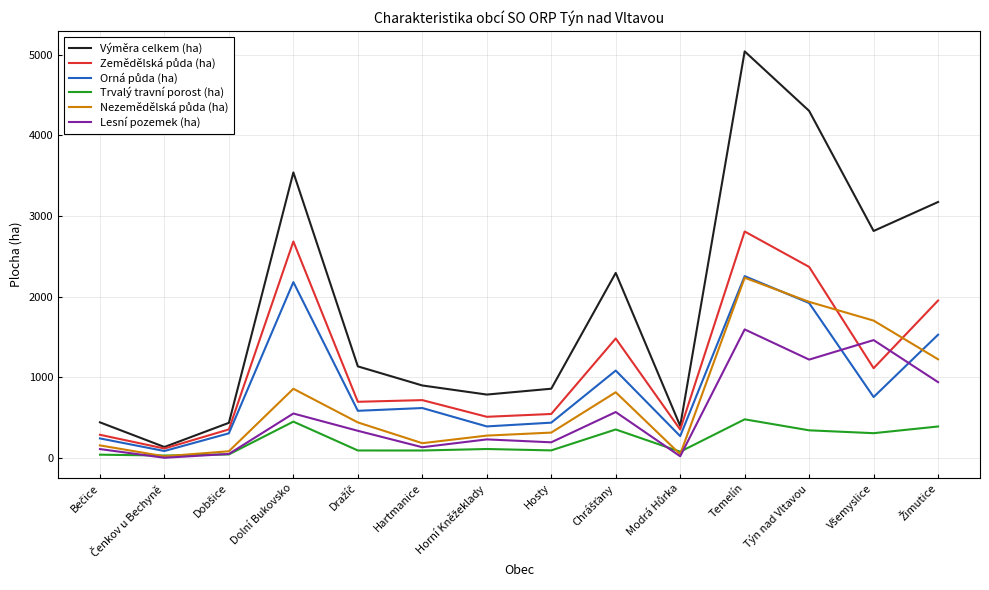

At which category is the sum across all series the highest?

Temelín